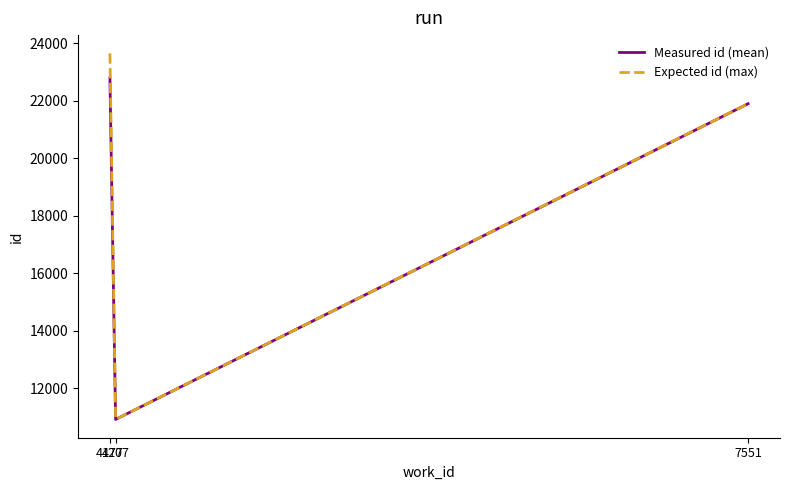

At which category is the sum across all series the highest?

4177